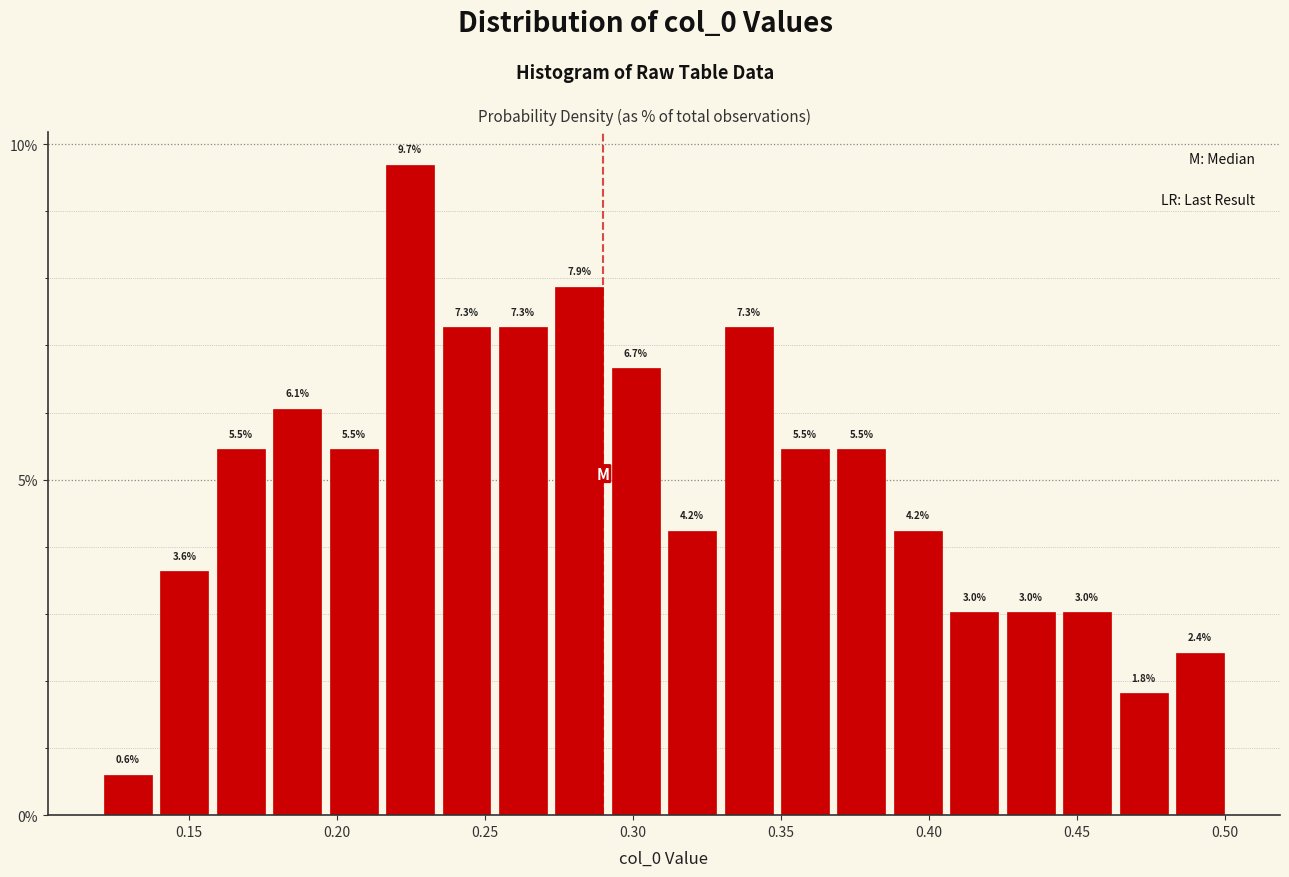

Read against the x-axis, roughly where is the centre of the tallest bar?

0.225